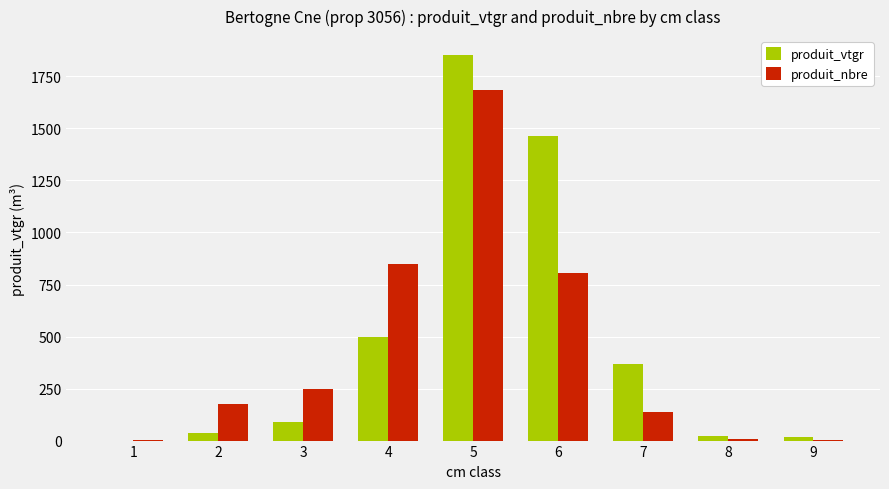

What is the maximum value for produit_nbre?

1683.0